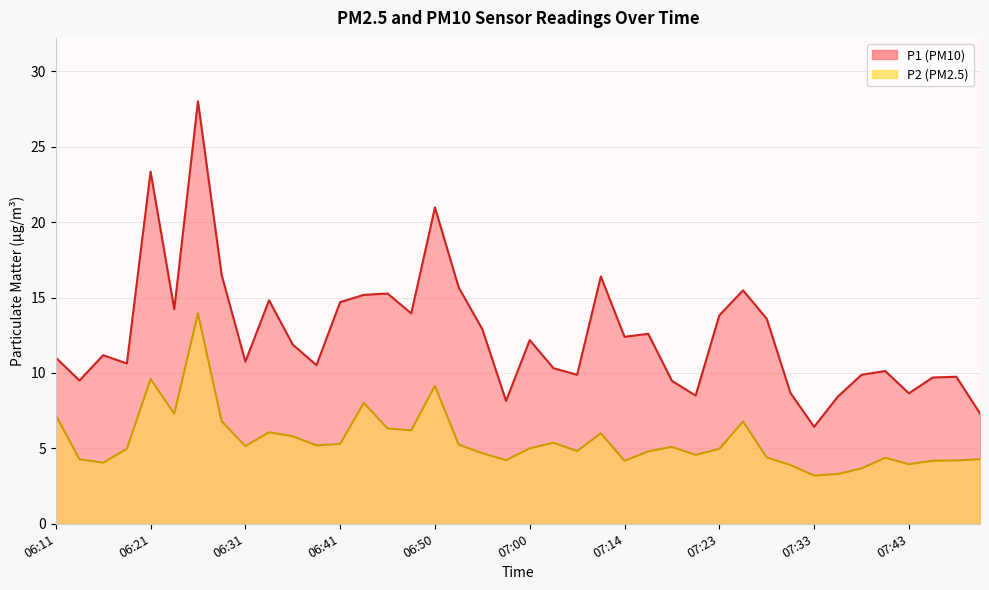

What is the smallest value displayed?

3.2